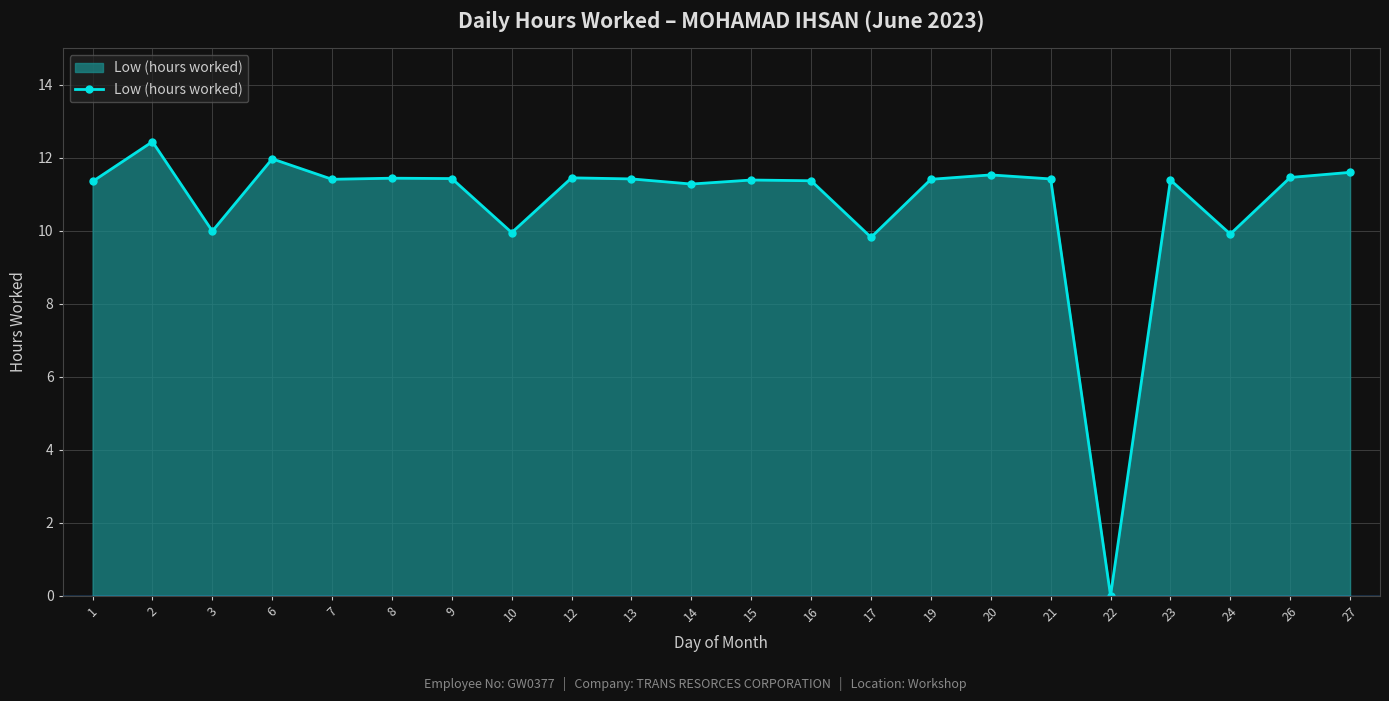

What is the ratio of the value at 12 to the value at 26?

1.0